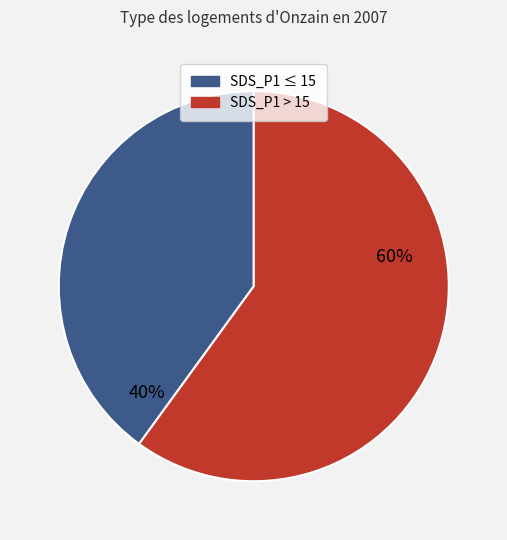

To the nearest percent, what is the average slice percentage?

50%